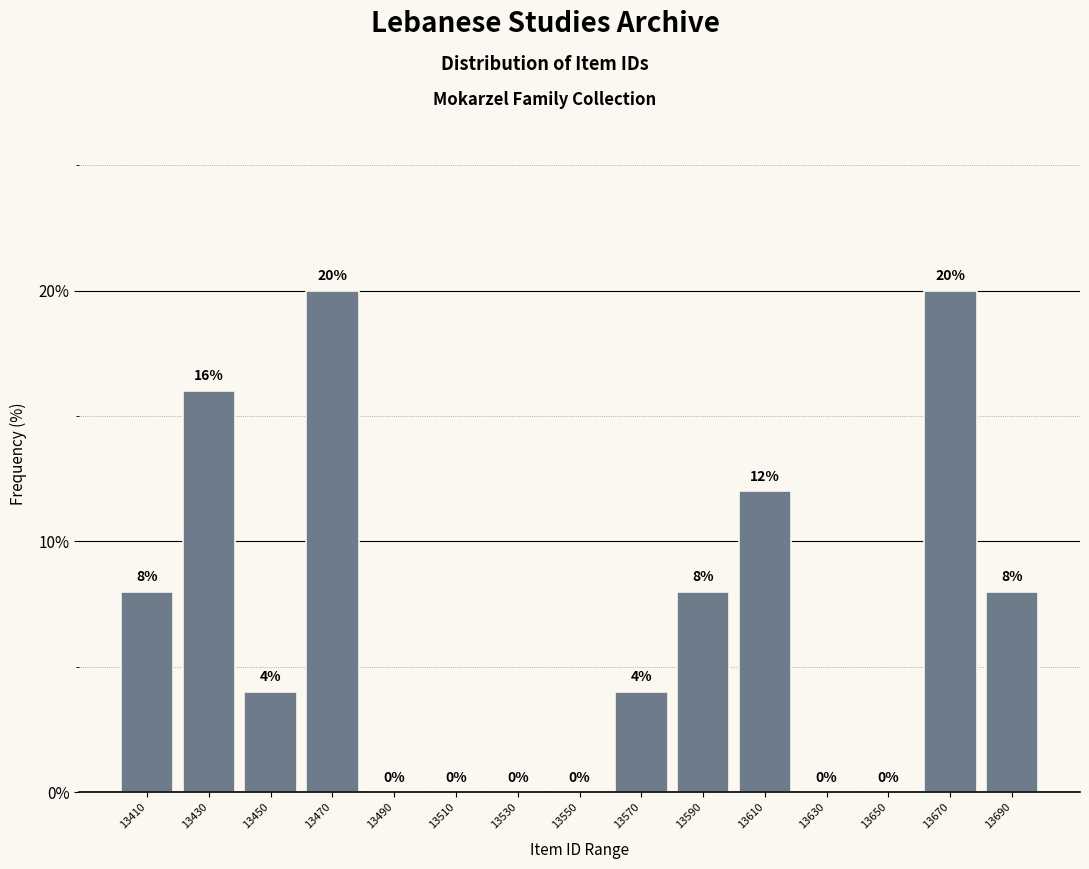

Reading left to right, list every bar in this chart as the range it spans on the x-axis followed by its height.

13400 to 13420: 8
13420 to 13440: 16
13440 to 13460: 4
13460 to 13480: 20
13480 to 13500: 0
13500 to 13520: 0
13520 to 13540: 0
13540 to 13560: 0
13560 to 13580: 4
13580 to 13600: 8
13600 to 13620: 12
13620 to 13640: 0
13640 to 13660: 0
13660 to 13680: 20
13680 to 13700: 8